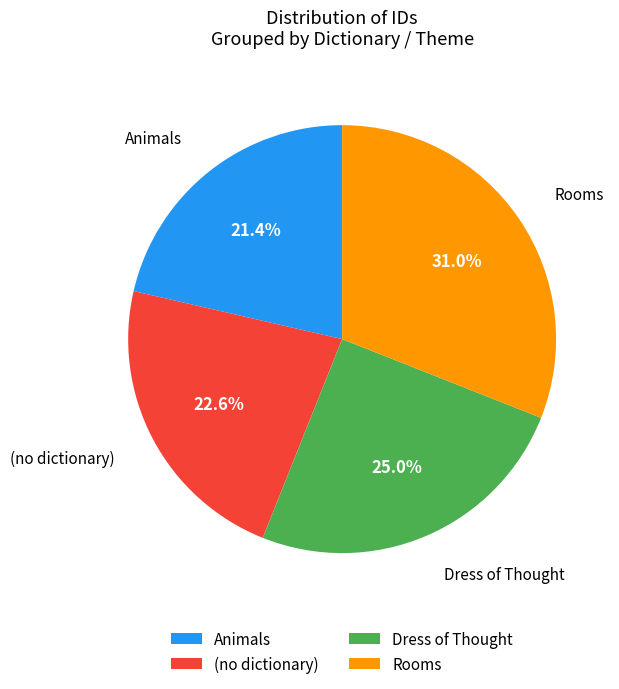

What is the total percentage of (no dictionary) and Animals?

44.0%